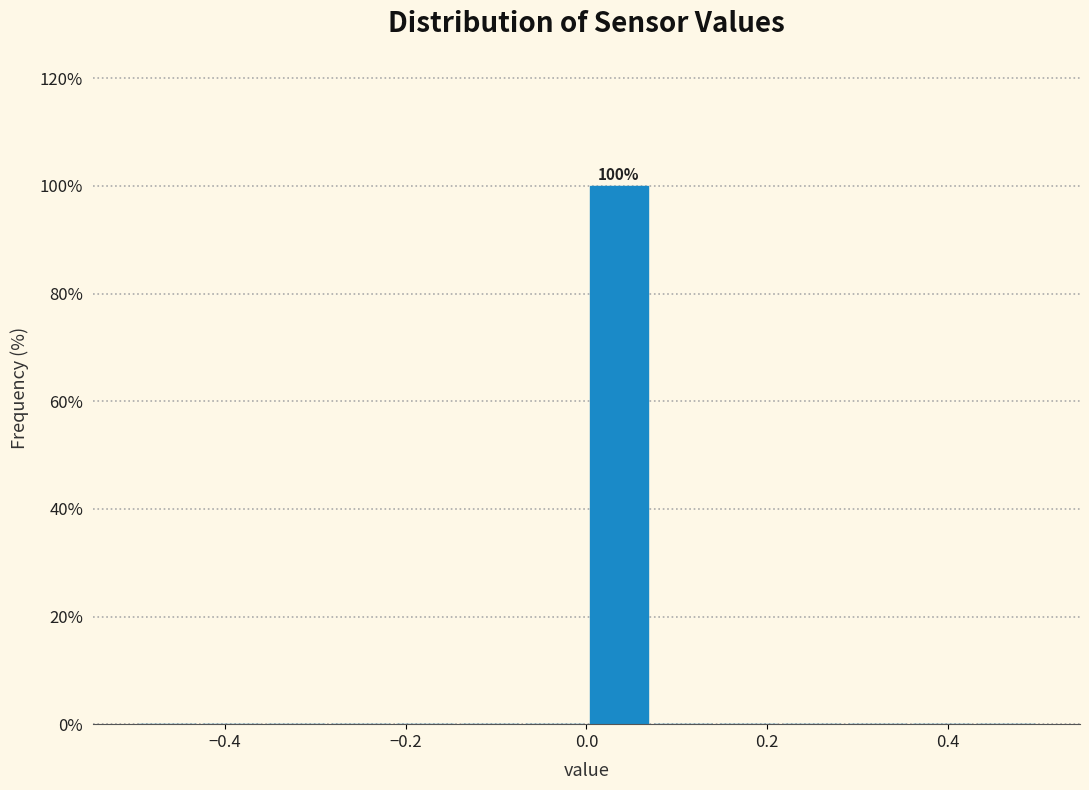

Around what value on the x-axis is the tallest bar? Give the approximate position of its centre, as read against the axis.

0.04